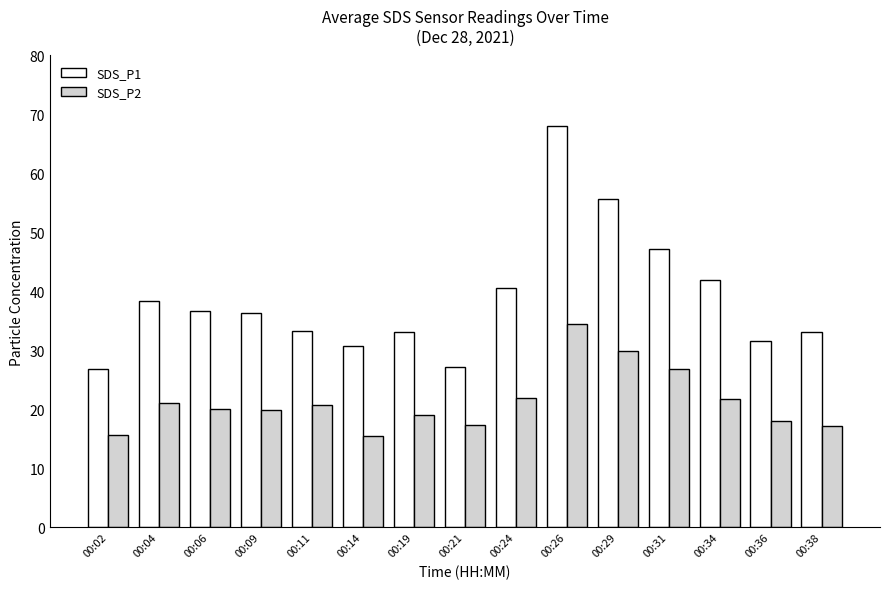

The value of SDS_P2 at 00:31 is 18.4. True or false?

False